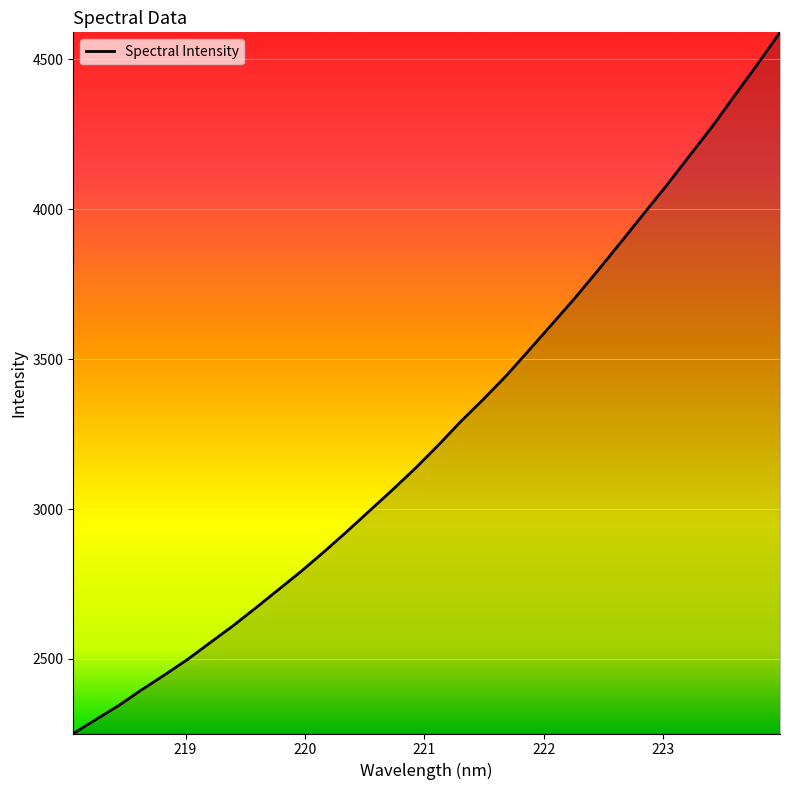

What is the difference between the maximum and minimum values?

2339.6